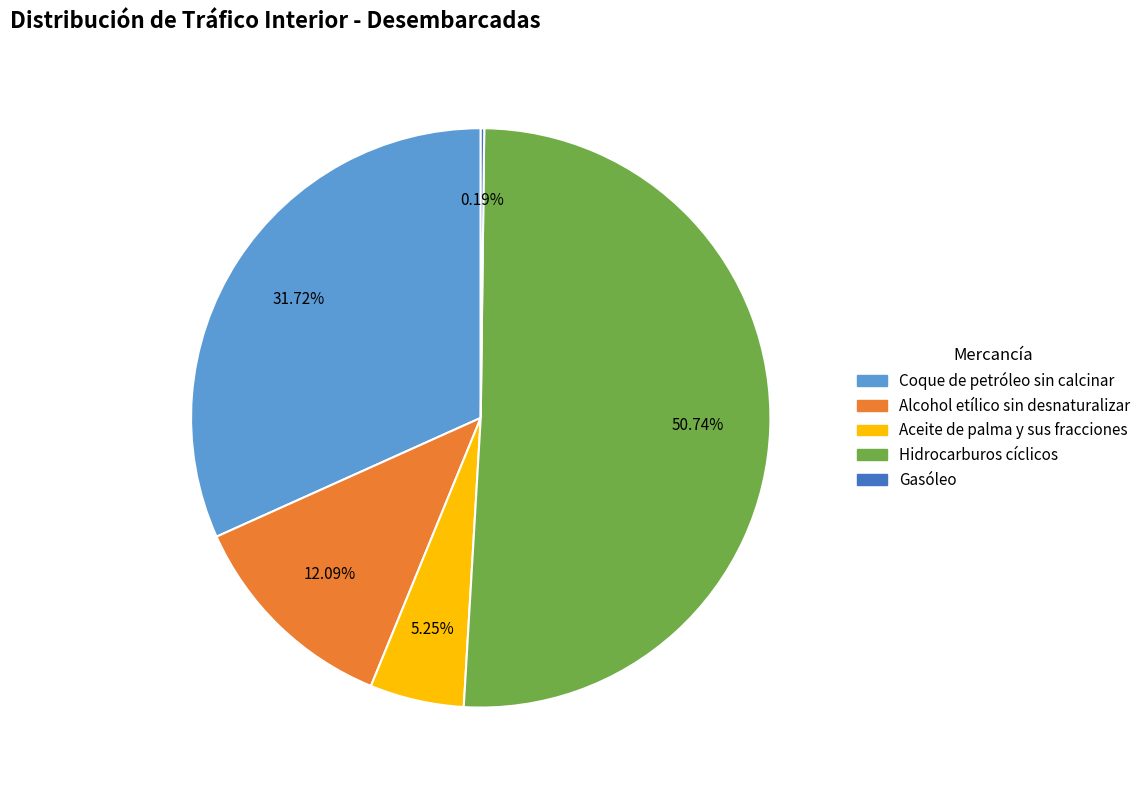

Does any single category account for the majority?

Yes